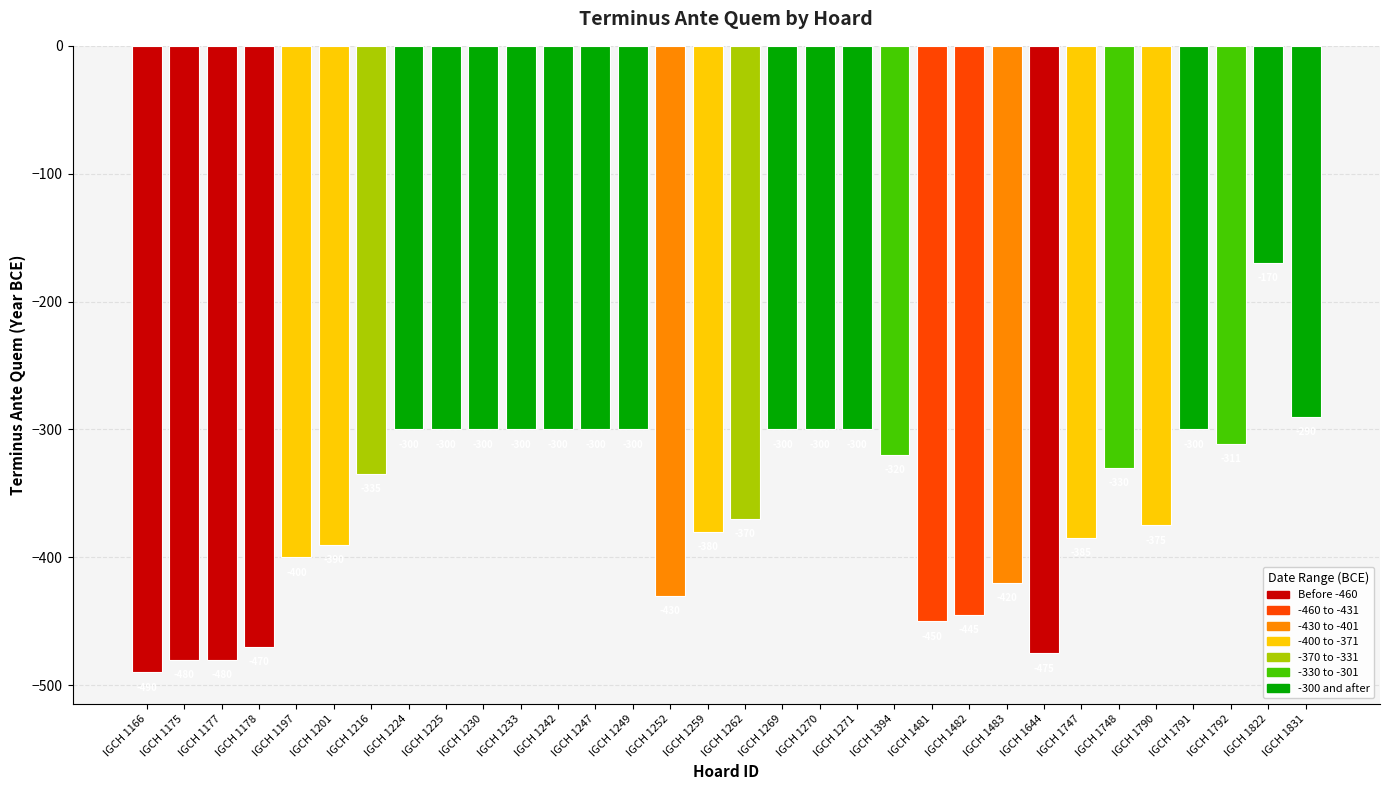

What is the difference between the maximum and minimum values?

320